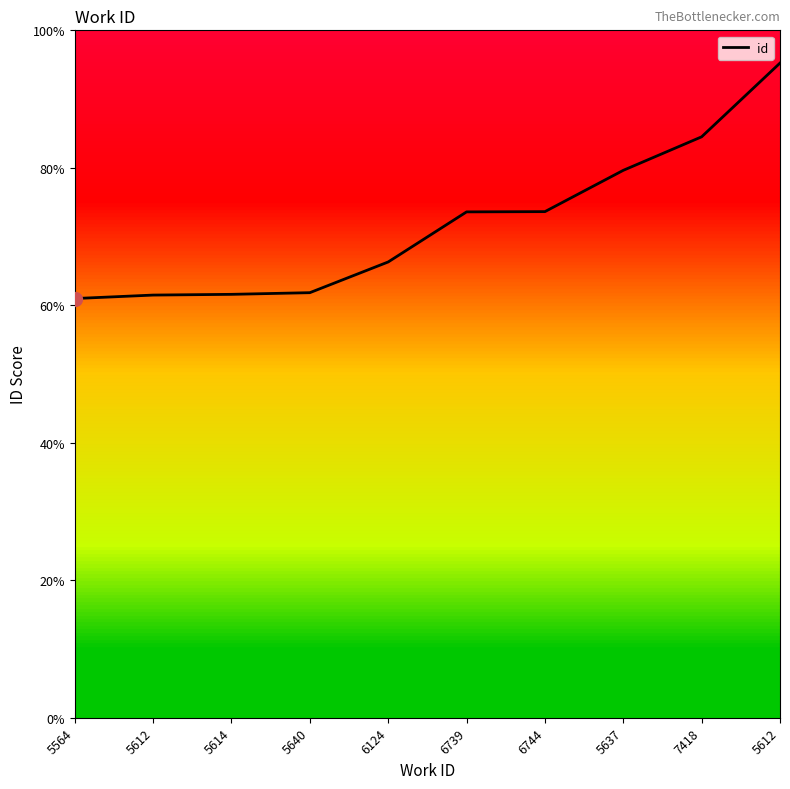

Rank the categories by value from lowest to highest.

5564, 5612, 5614, 5640, 6124, 6739, 6744, 5637, 7418, 5612